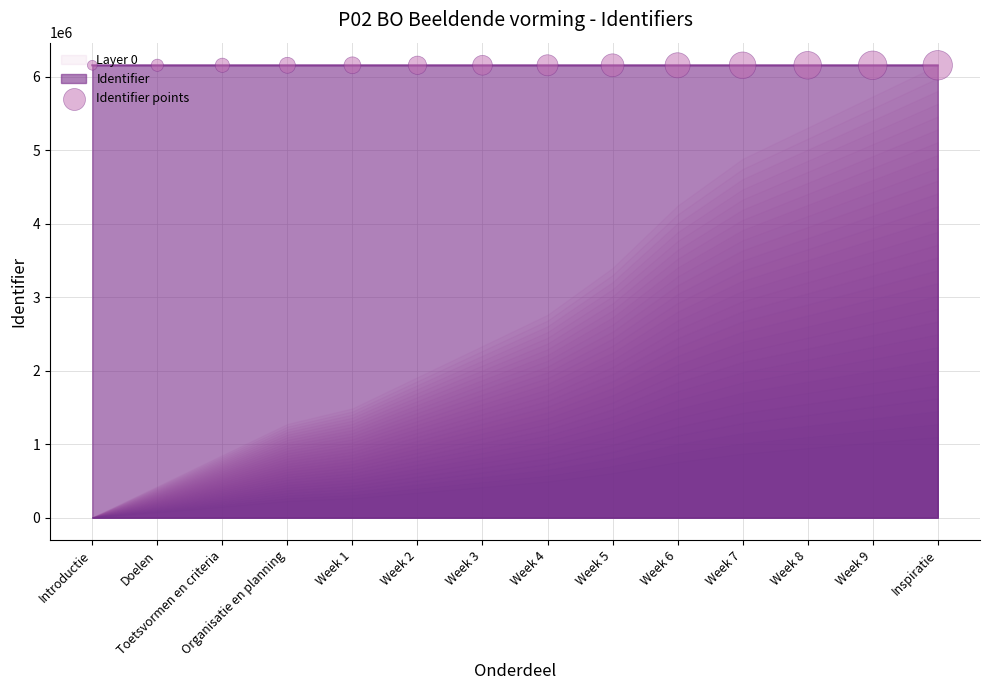

Between Introductie and Week 1, which is larger?

Week 1